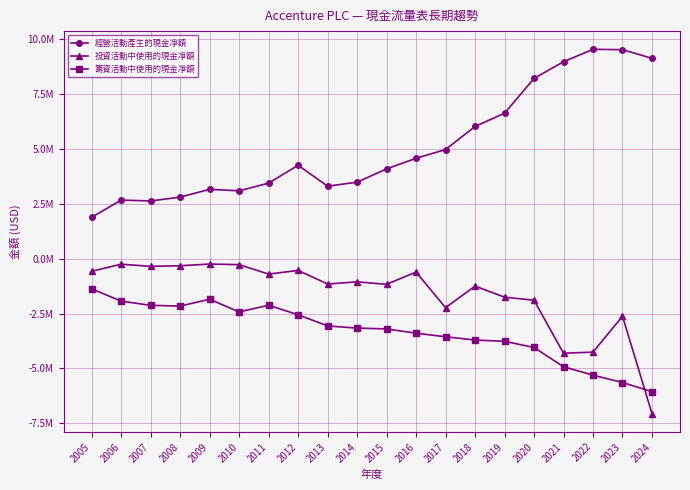

What is the difference between the maximum and minimum values in the 籌資活動中使用的現金凈額 series?

4686050